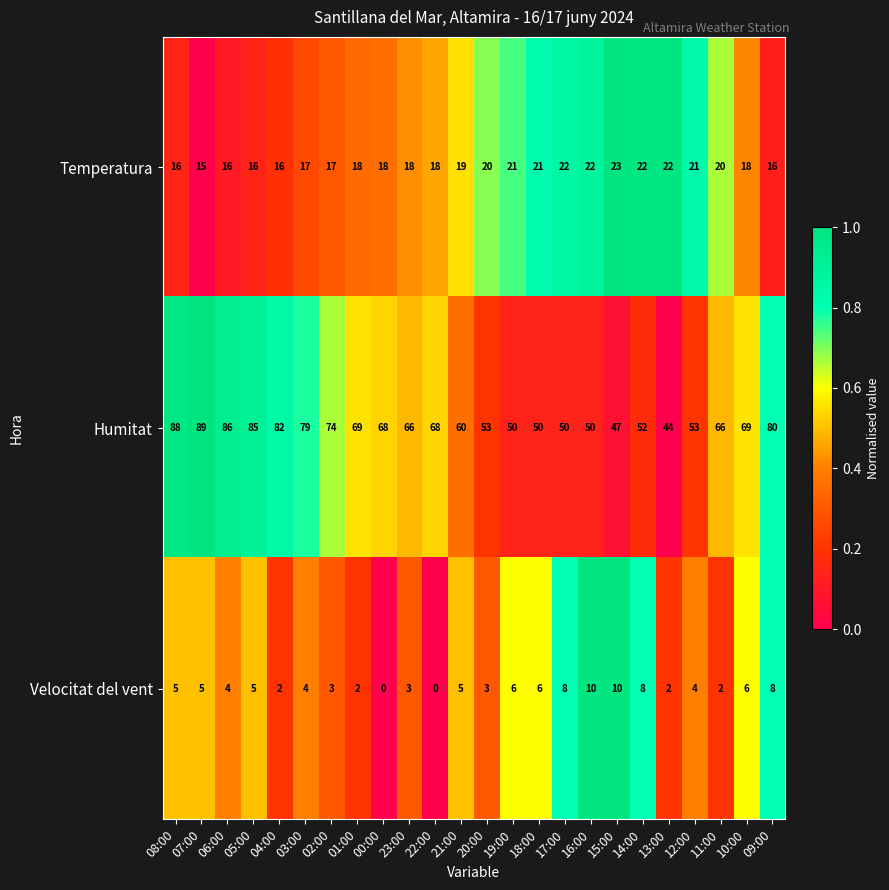

At 07:00, list the series in order from largest to smallest.

Humitat, Temperatura, Velocitat del vent